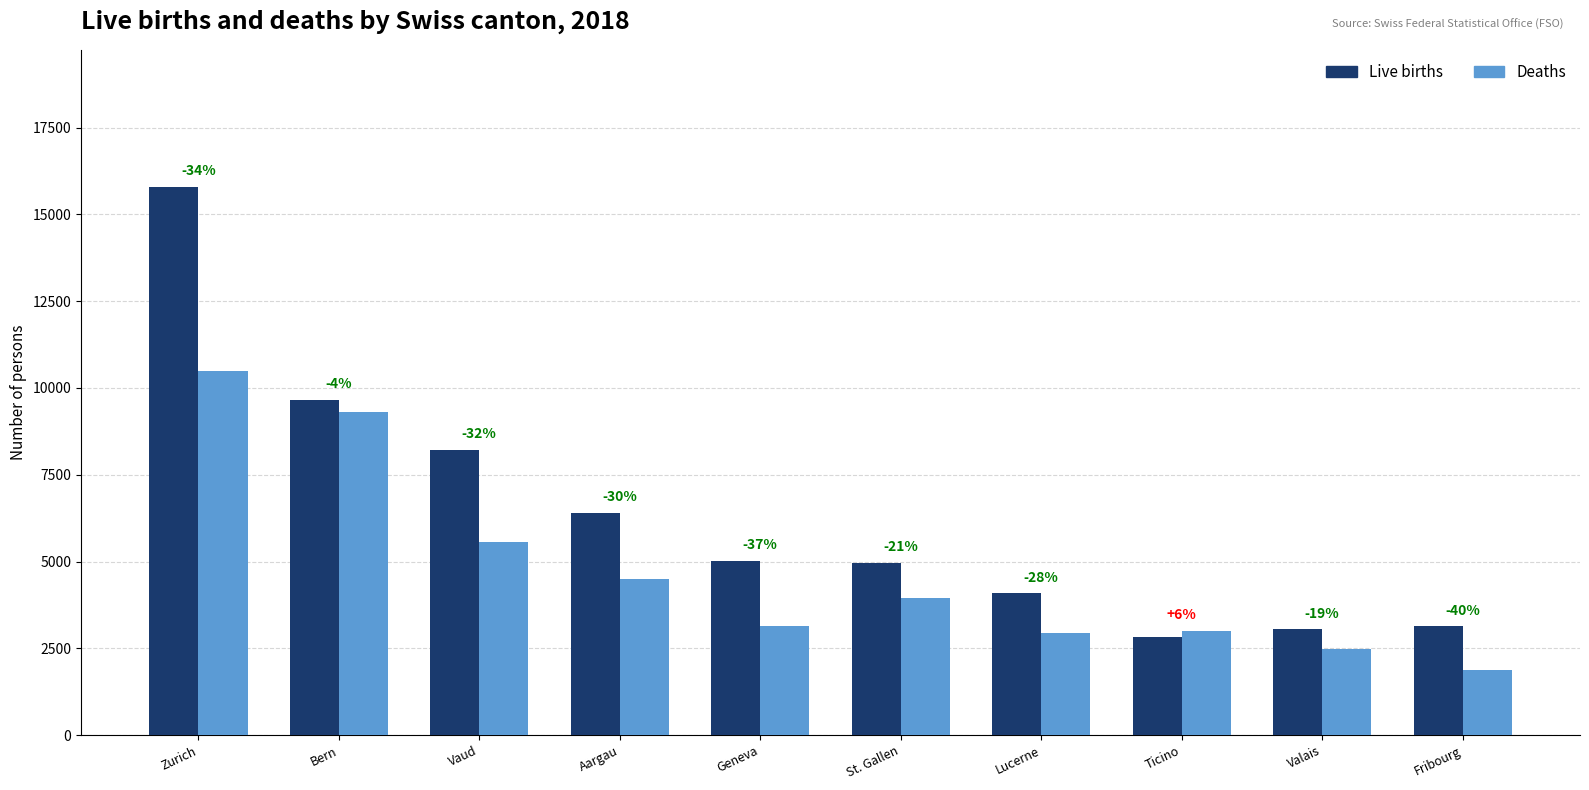

Rank the categories by Deaths value from lowest to highest.

Fribourg, Valais, Lucerne, Ticino, Geneva, St. Gallen, Aargau, Vaud, Bern, Zurich